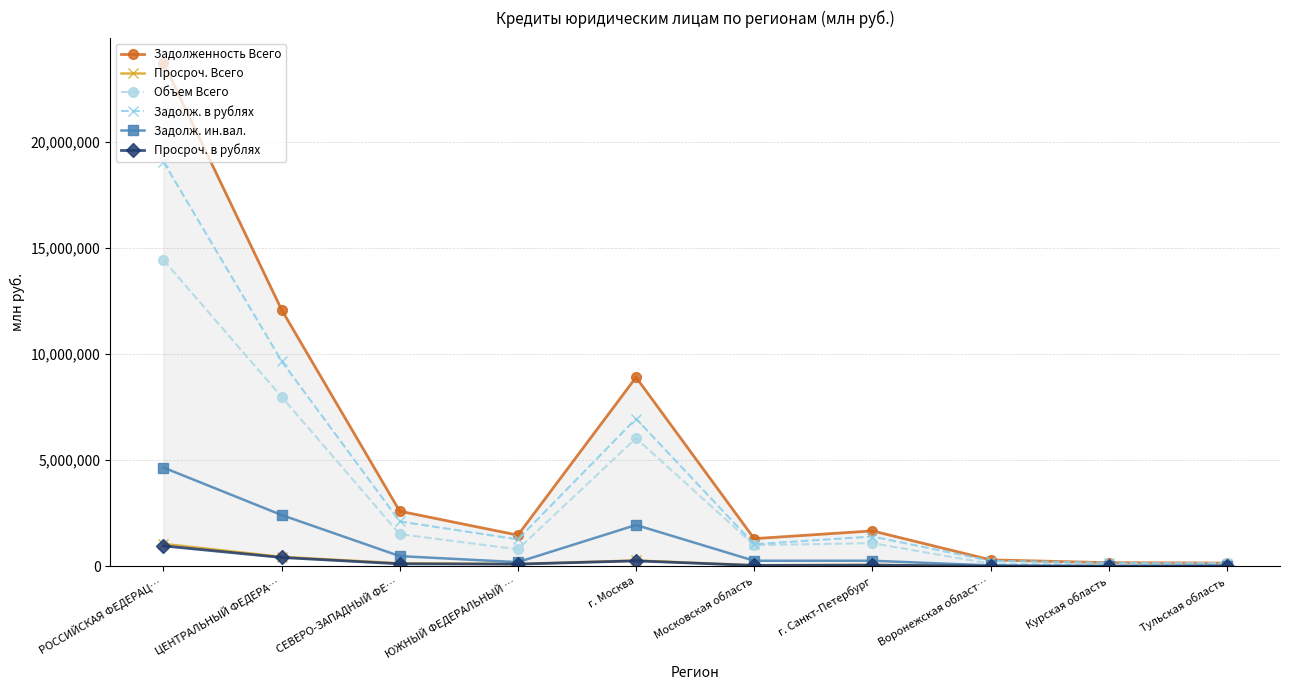

Which category has the highest value in the Задолж. в рублях series?

РОССИЙСКАЯ ФЕДЕРАЦ…